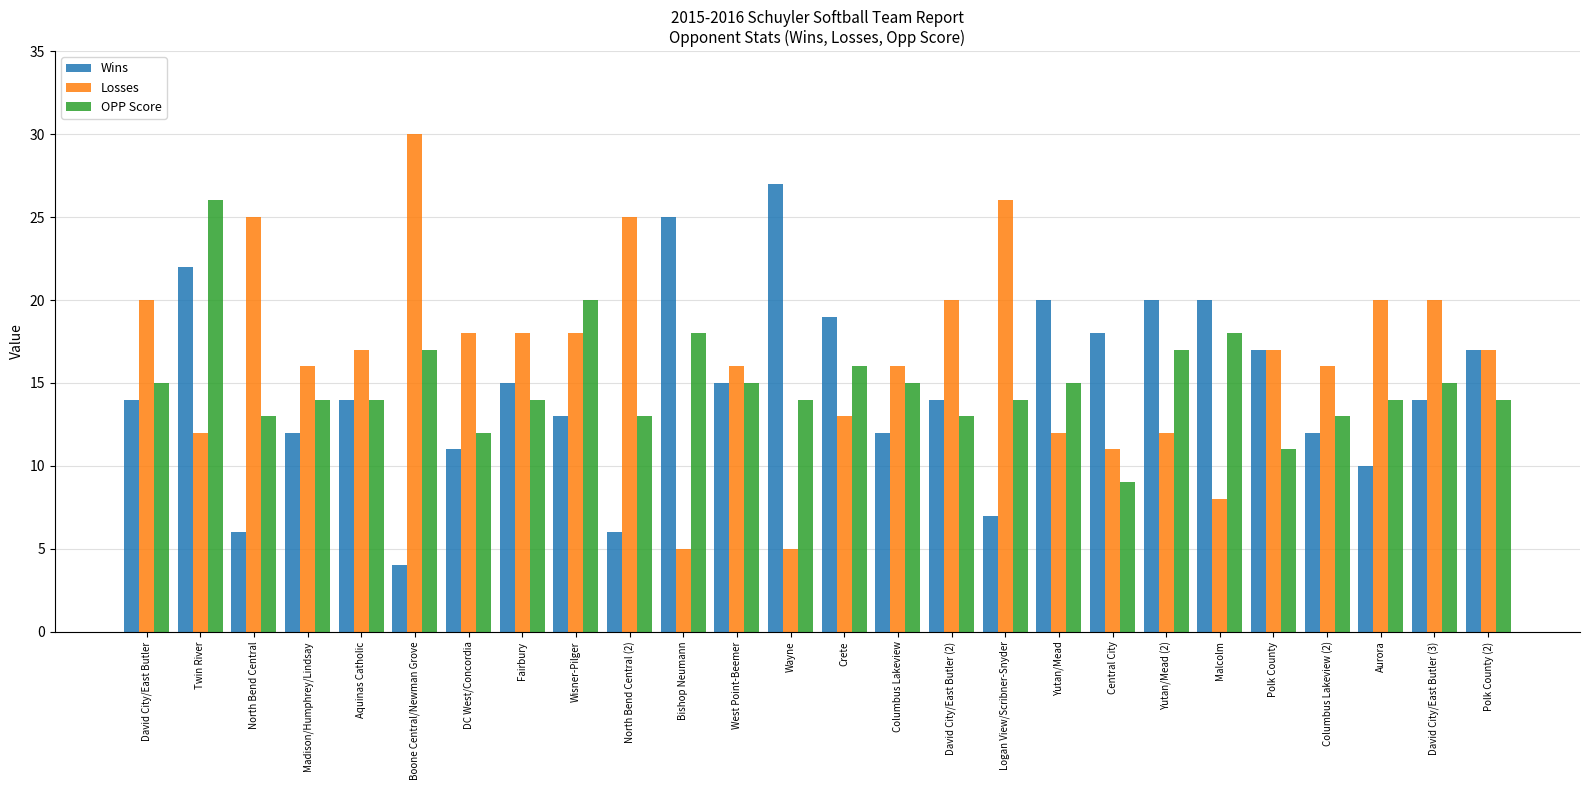

What is the highest value of the Wins series?

27